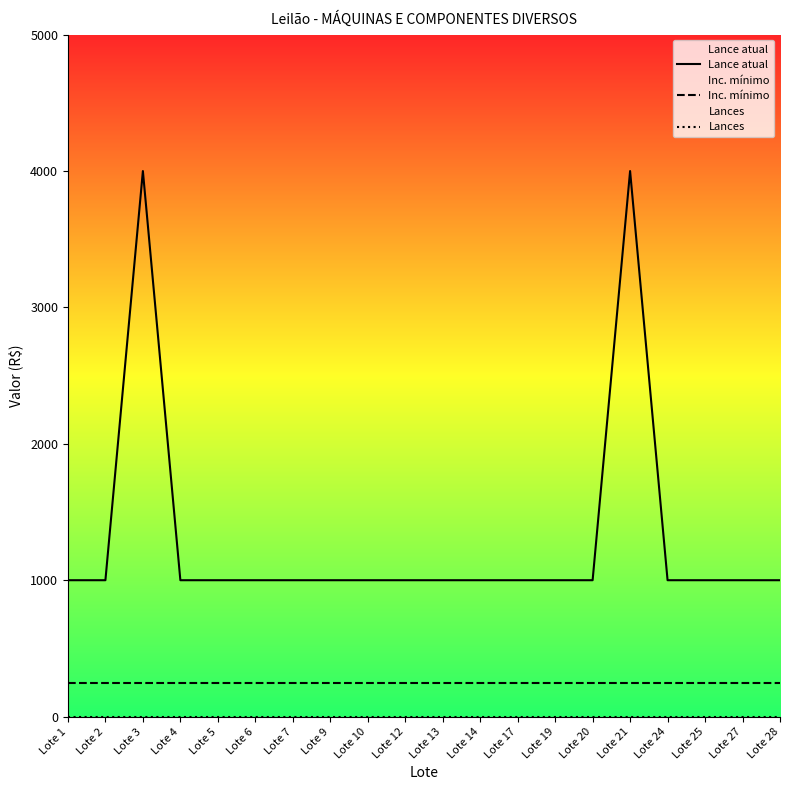

Between Lote 10 and Lote 28, which is larger?

Lote 10